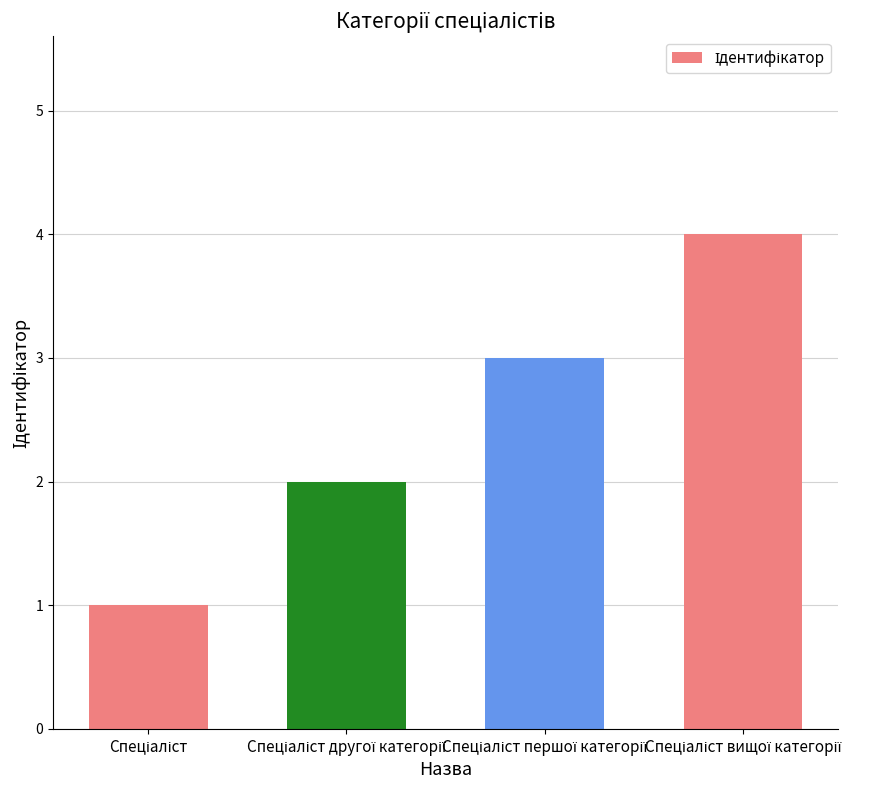

What is the greatest value displayed?

4